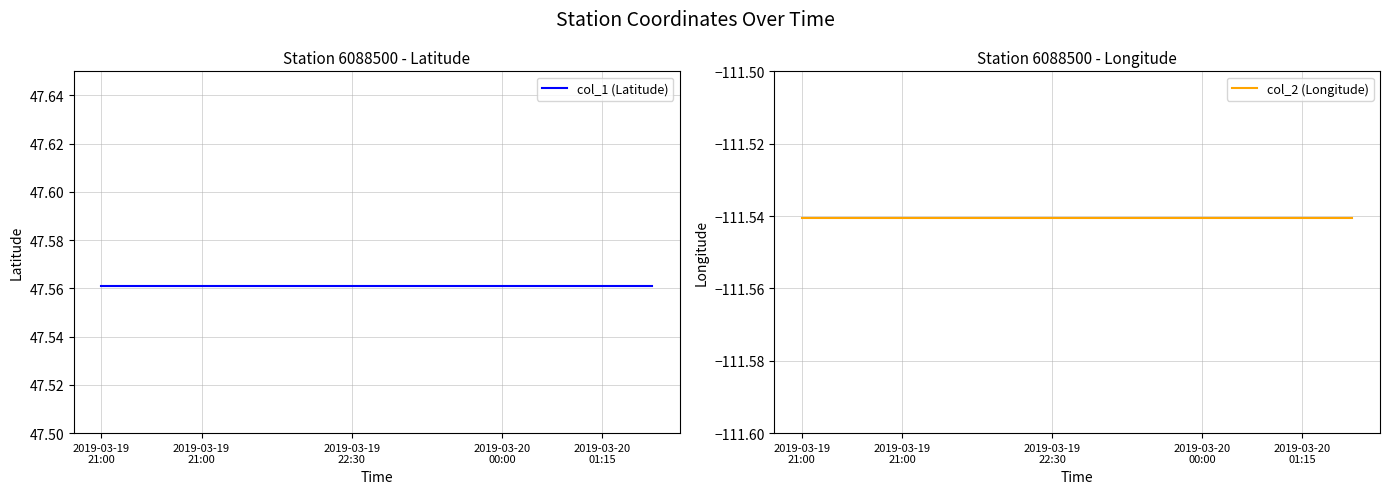

What is the value of the col_2 (Longitude) point at the 10th from the left?

-111.5